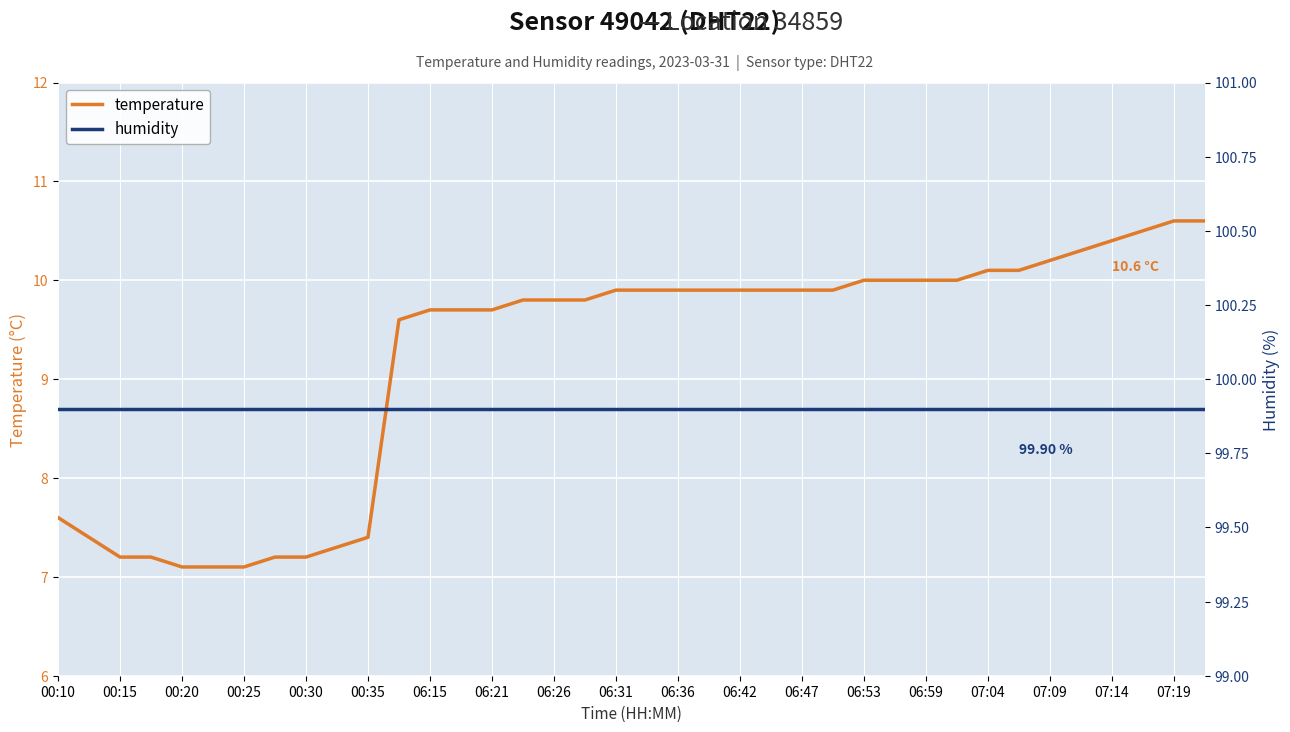

Reading left to right, what are all the values shown in this chart?

temperature: 7.6	7.4	7.2	7.2	7.1	7.1	7.1	7.2	7.2	7.3	7.4	9.6	9.7	9.7	9.7	9.8	9.8	9.8	9.9	9.9	9.9	9.9	9.9	9.9	9.9	9.9	10.0	10.0	10.0	10.0	10.1	10.1	10.2	10.3	10.4	10.5	10.6	10.6
humidity: 99.9	99.9	99.9	99.9	99.9	99.9	99.9	99.9	99.9	99.9	99.9	99.9	99.9	99.9	99.9	99.9	99.9	99.9	99.9	99.9	99.9	99.9	99.9	99.9	99.9	99.9	99.9	99.9	99.9	99.9	99.9	99.9	99.9	99.9	99.9	99.9	99.9	99.9